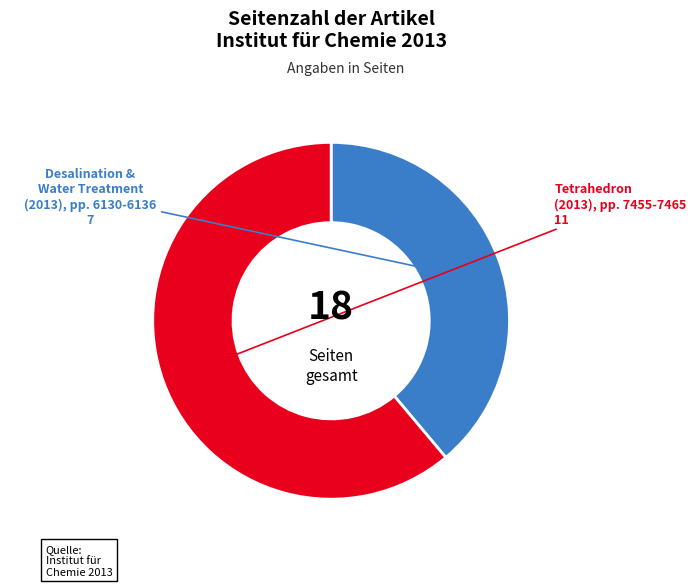

Does any single category account for the majority?

Yes